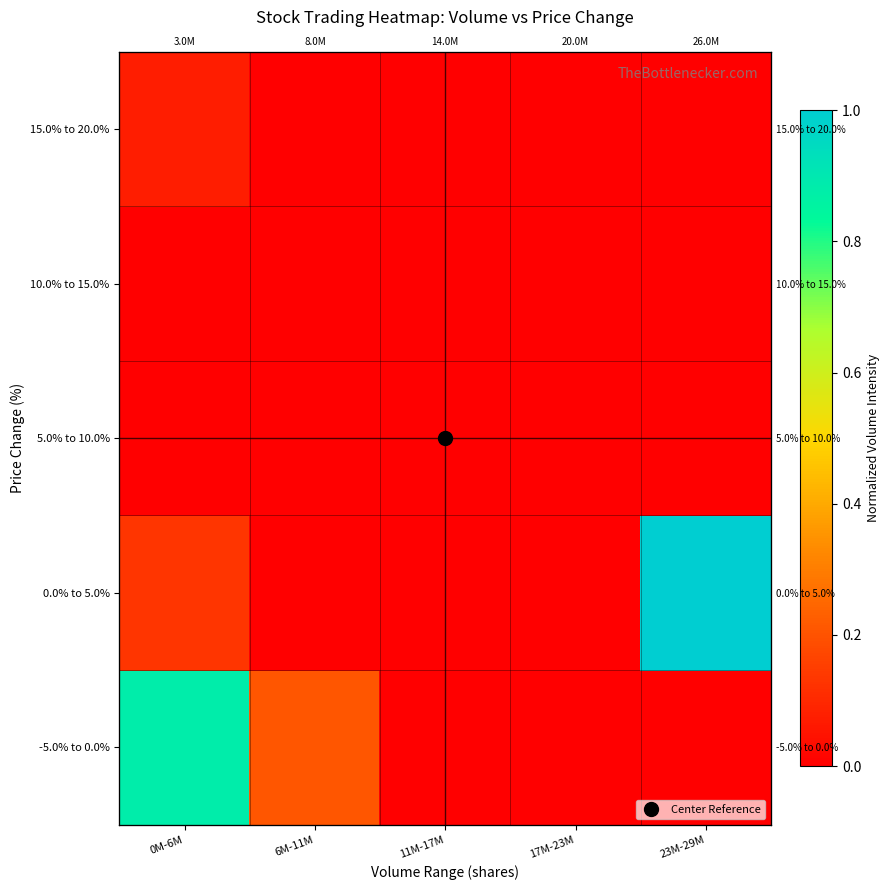

At which category is the sum across all series the highest?

0M-6M